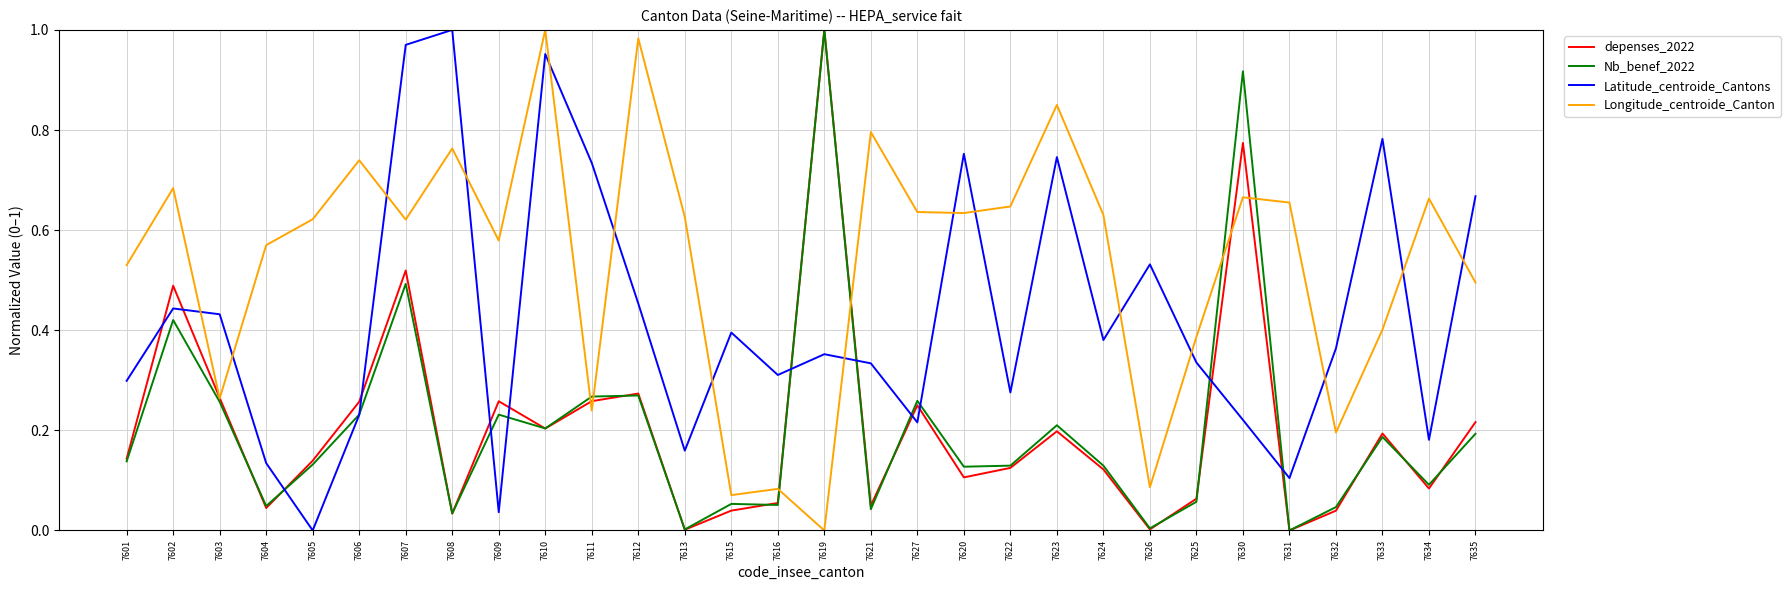

True or false: Latitude_centroide_Cantons and Longitude_centroide_Canton cross at least once.

True